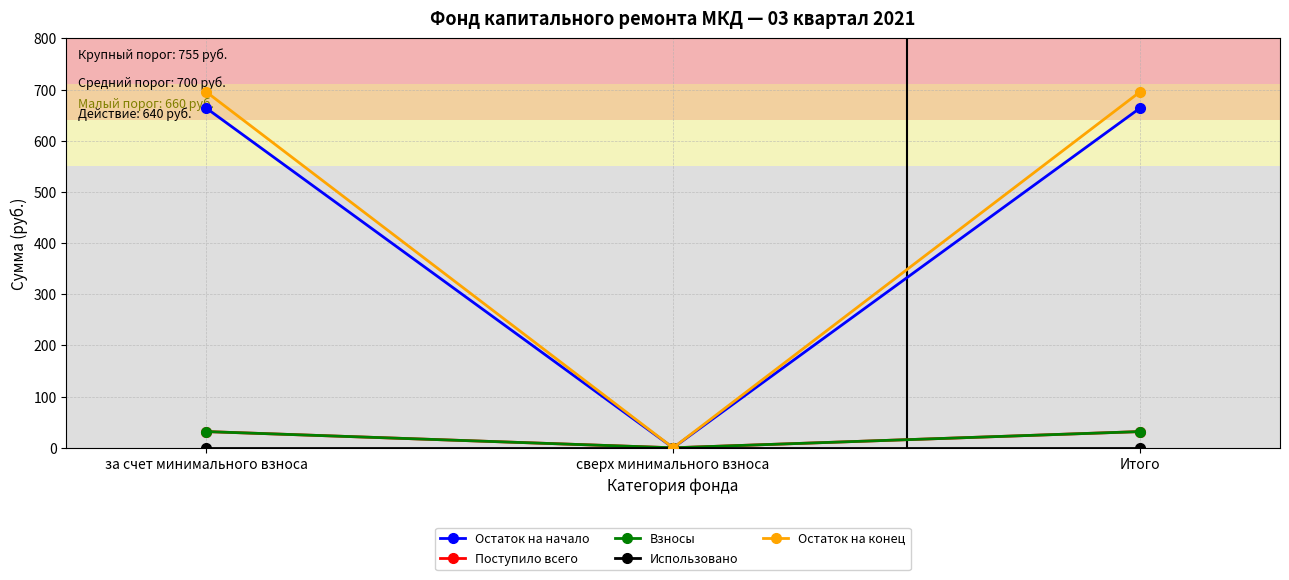

What is the sum of the Поступило всего values at сверх минимального взноса and за счет минимального взноса?

31.7